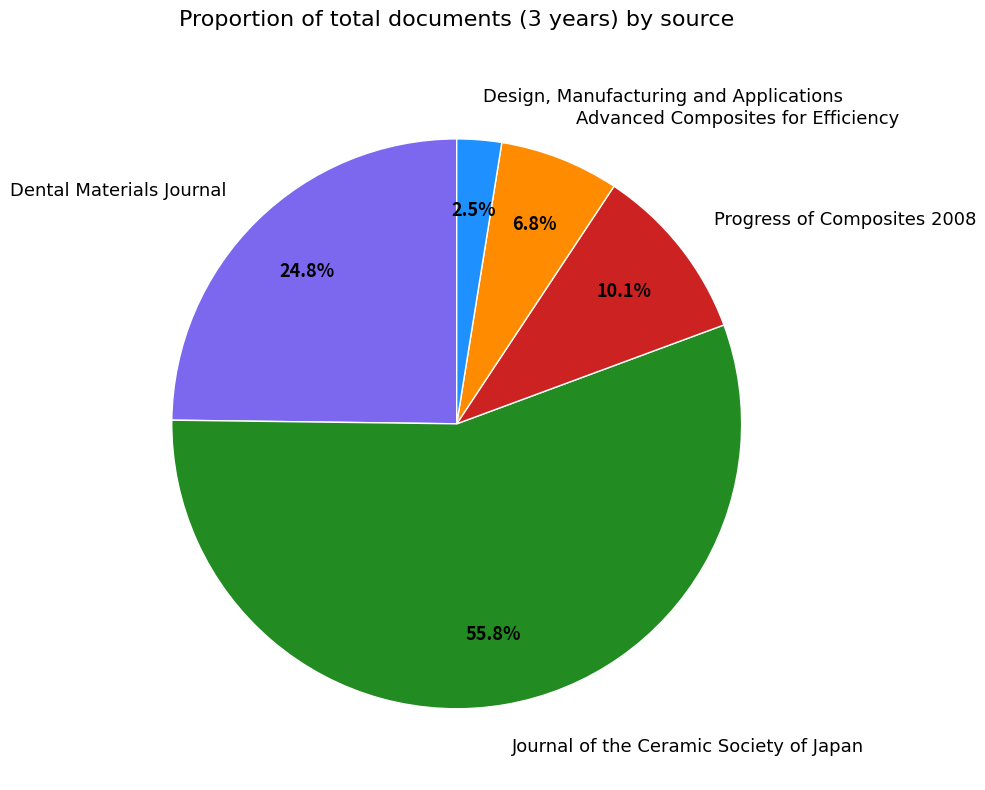

True or false: Dental Materials Journal accounts for 25% of the total.

True